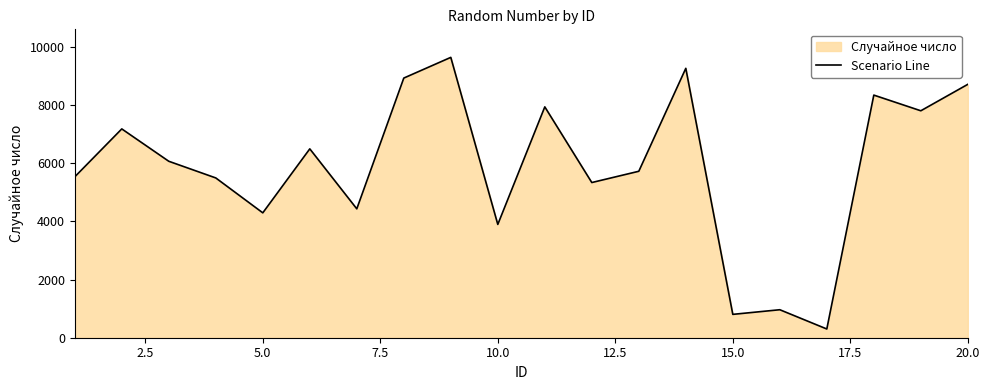

What is the maximum value shown in the chart?

9640.3